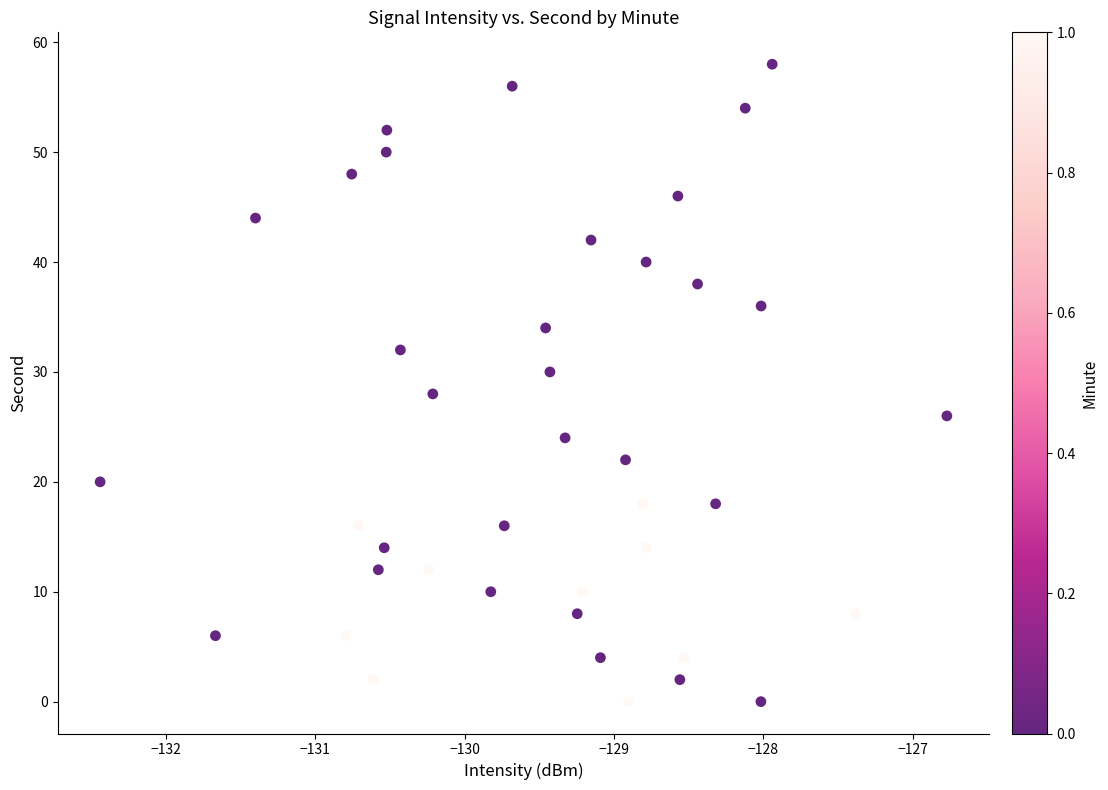

What is the range of Y values (max minus min)?

58